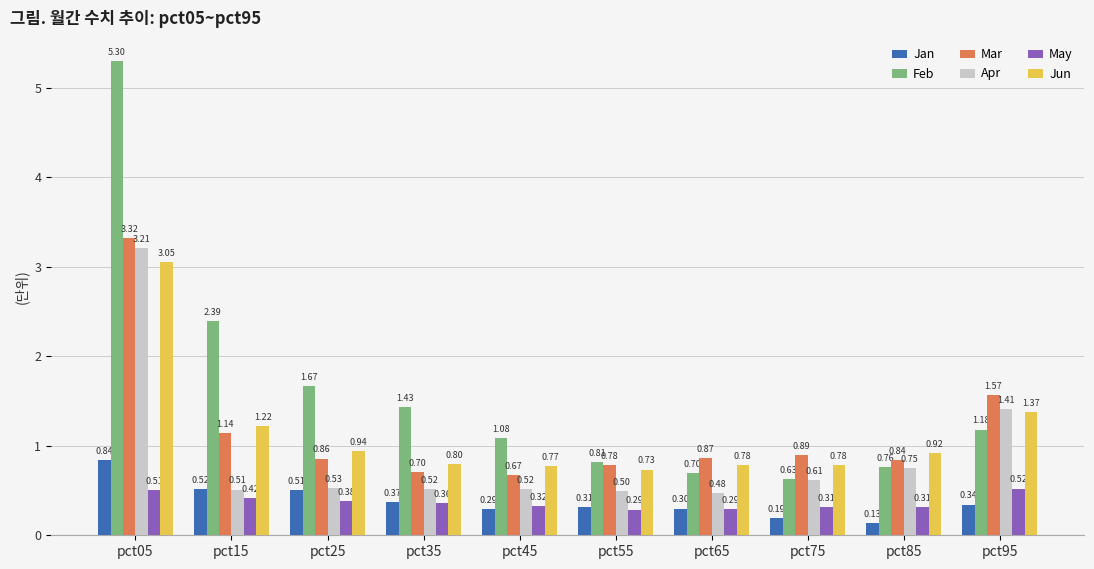

What is the value of the May bar at the 7th from the left?

0.3